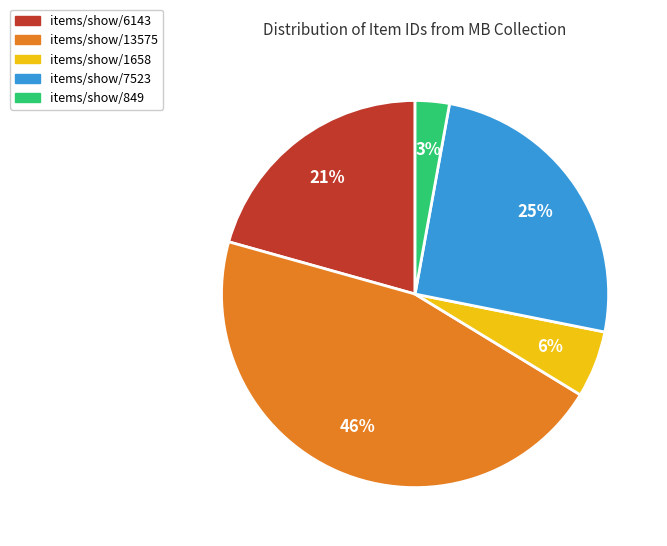

The items/show/849 slice represents 16% of the pie. True or false?

False